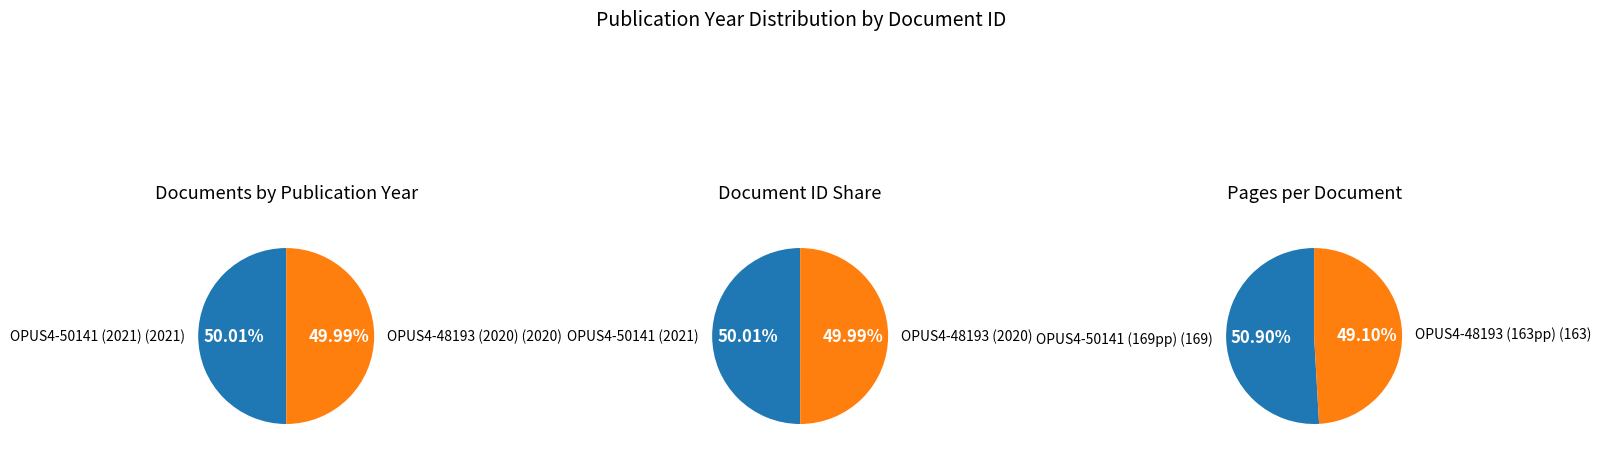

What percentage is NOT represented by OPUS4-48193?

50.0%